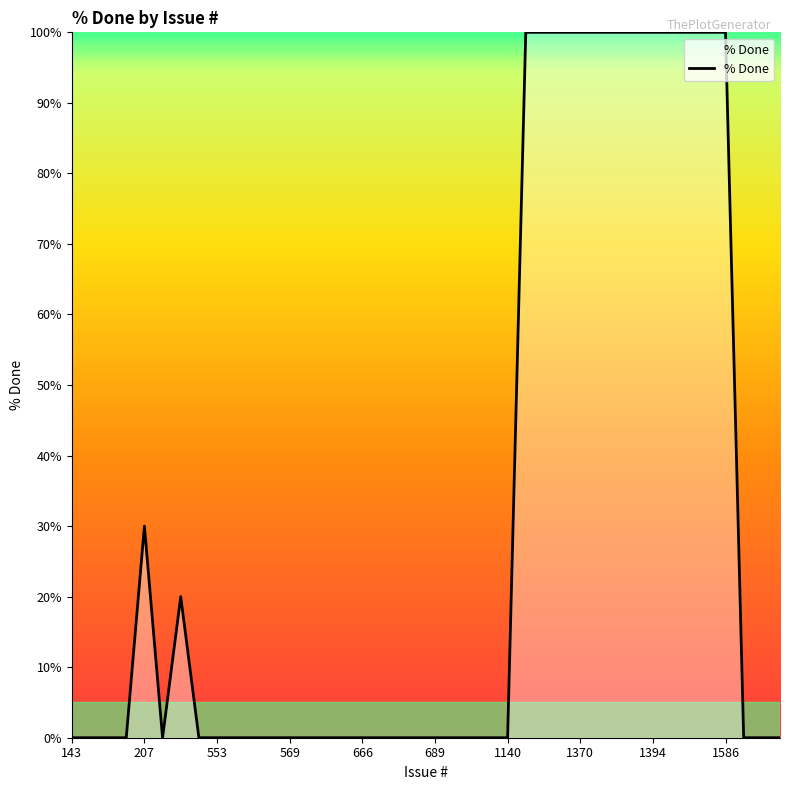

How many values are between 0 and 100?

40